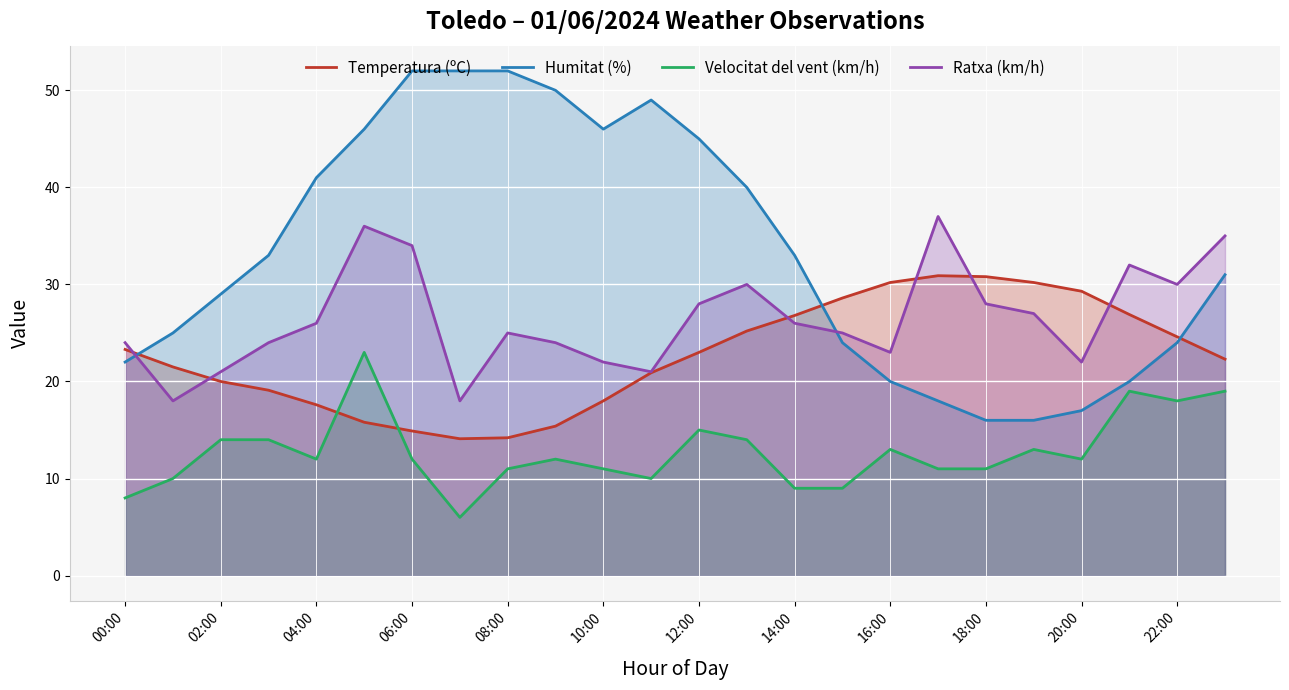

How many interior local valleys does the Velocitat del vent (km/h) series have?

5